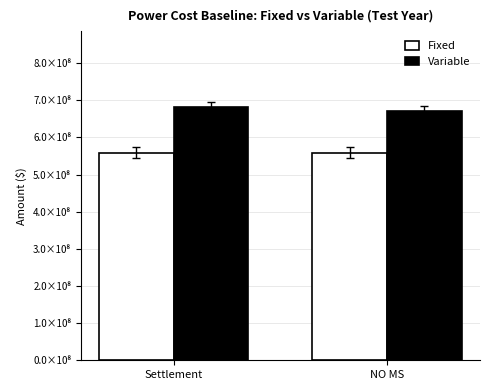

Which series has the largest total across all categories?

Variable